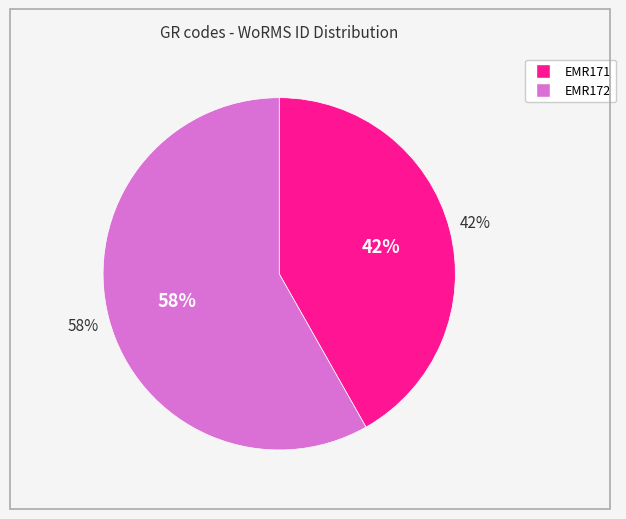

What is the majority slice?

EMR172